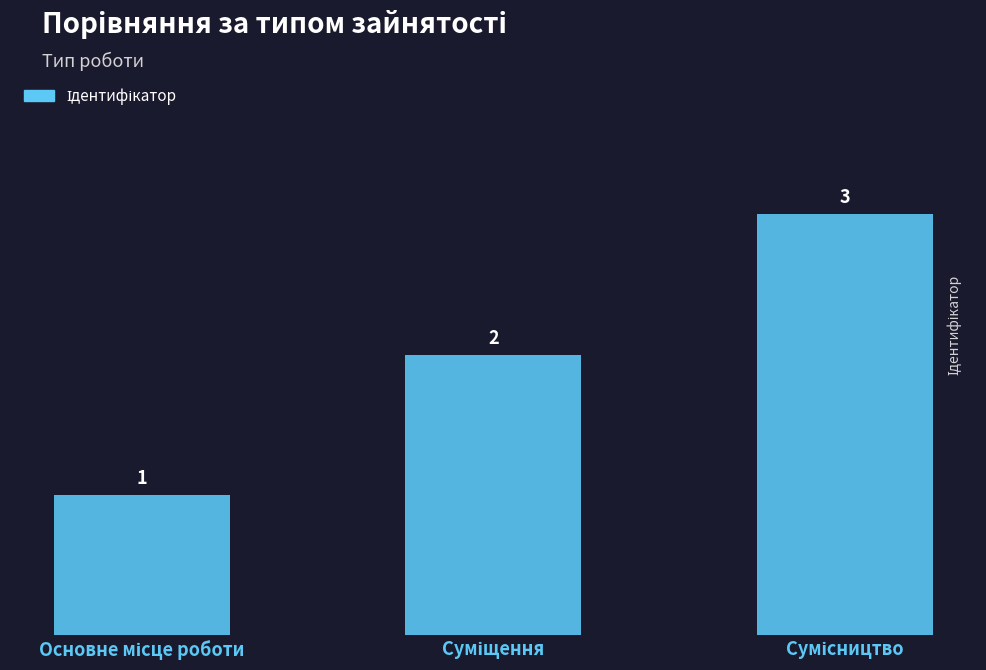

What is the sum of all values?

6